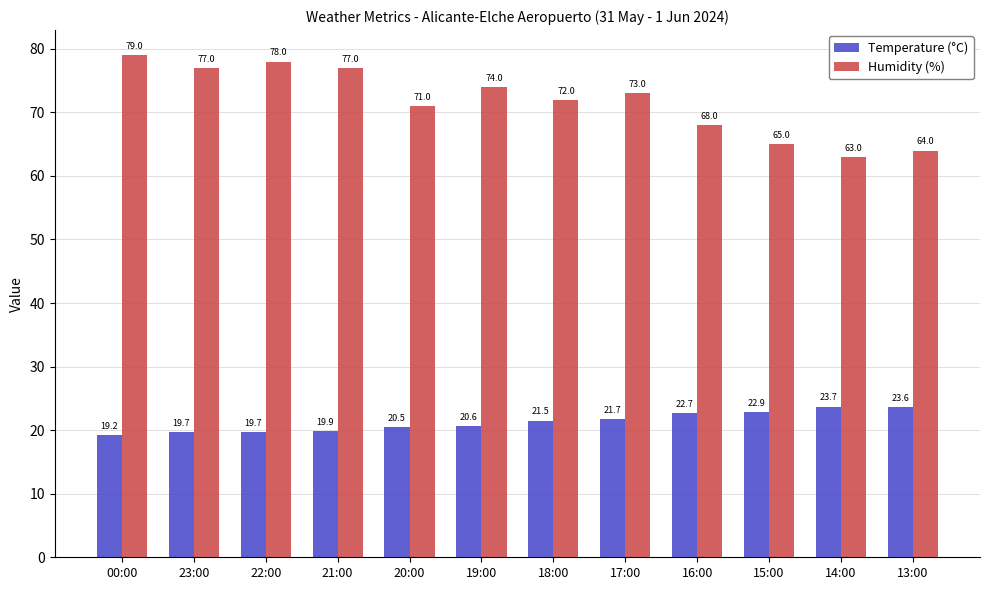

At which category is the sum across all series the highest?

00:00